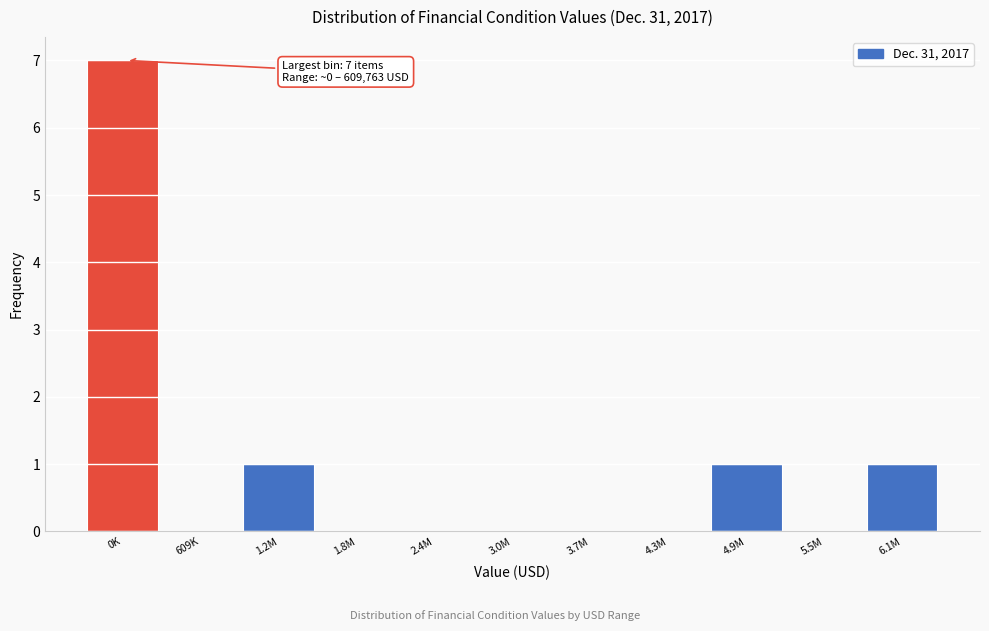

Reading left to right, transcribe all the data shown in this chart.

0K=7	609K=0	1.2M=1	1.8M=0	2.4M=0	3.0M=0	3.7M=0	4.3M=0	4.9M=1	5.5M=0	6.1M=1